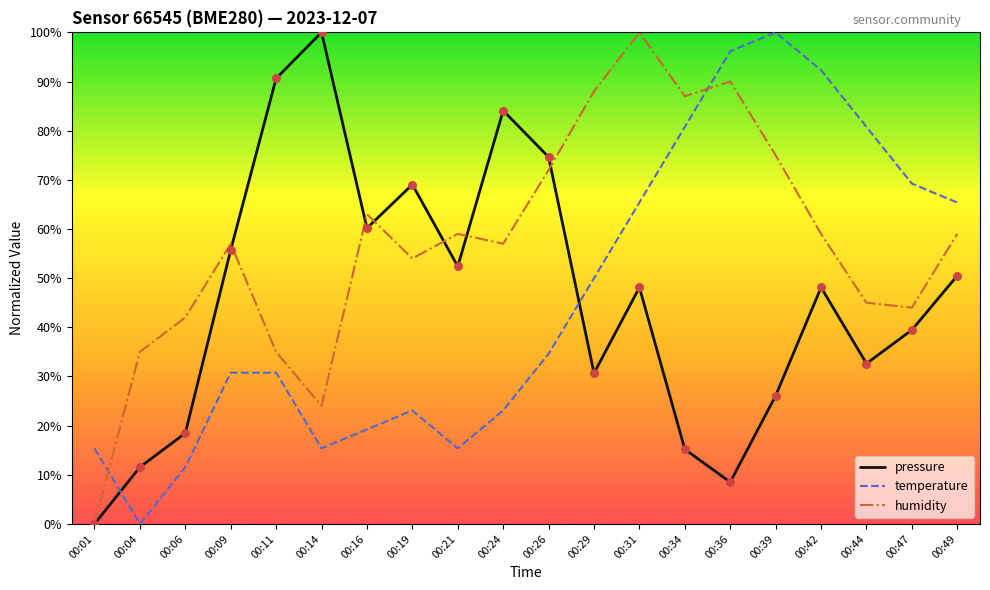

What is the total value across all series at 00:26?

181.3